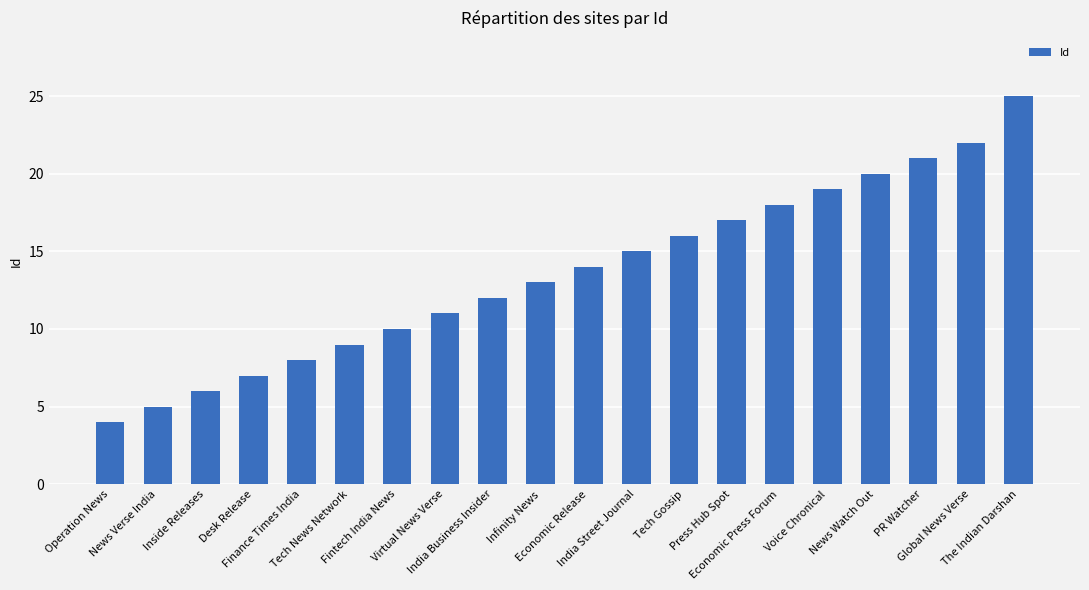

At which category does the chart reach its minimum across all series?

Operation News